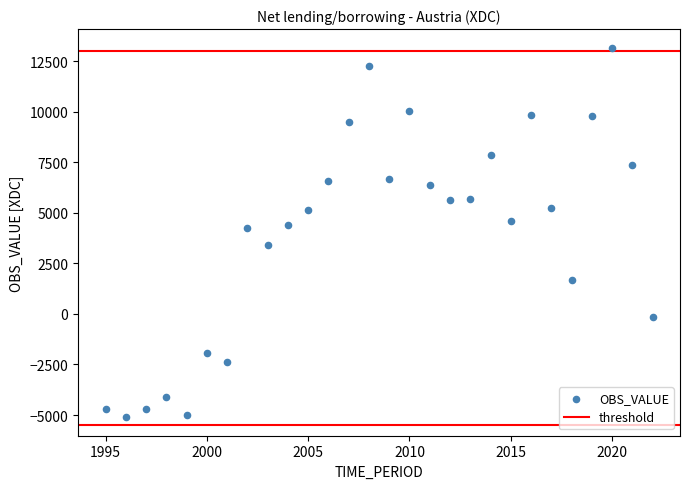

What is the range of X values (max minus min)?

27